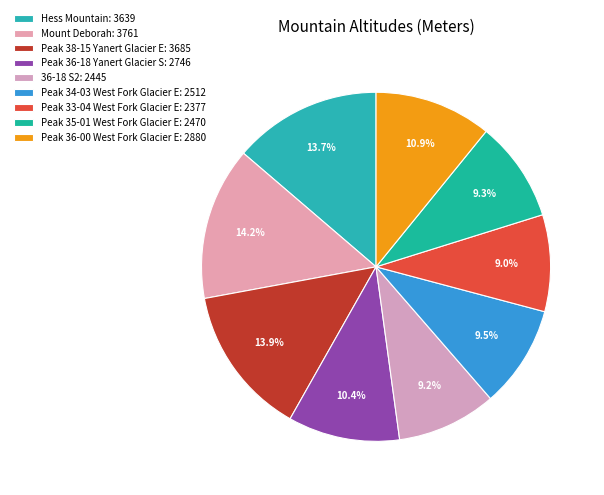

The Peak 34-03 West Fork Glacier E slice represents 24% of the pie. True or false?

False